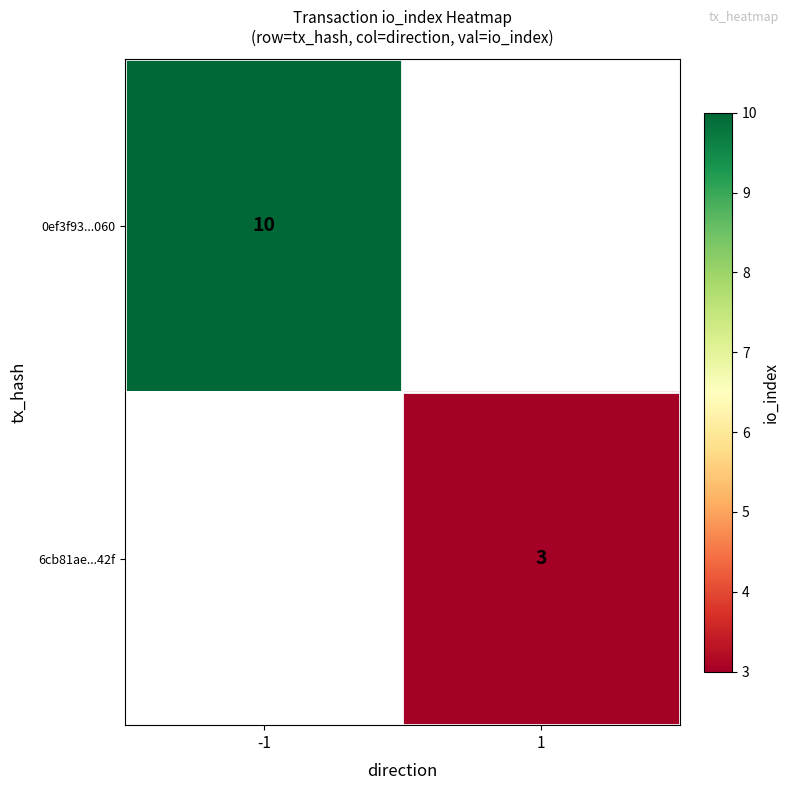

Is it true that 6cb81ae...42f equals 3 at 1?

True